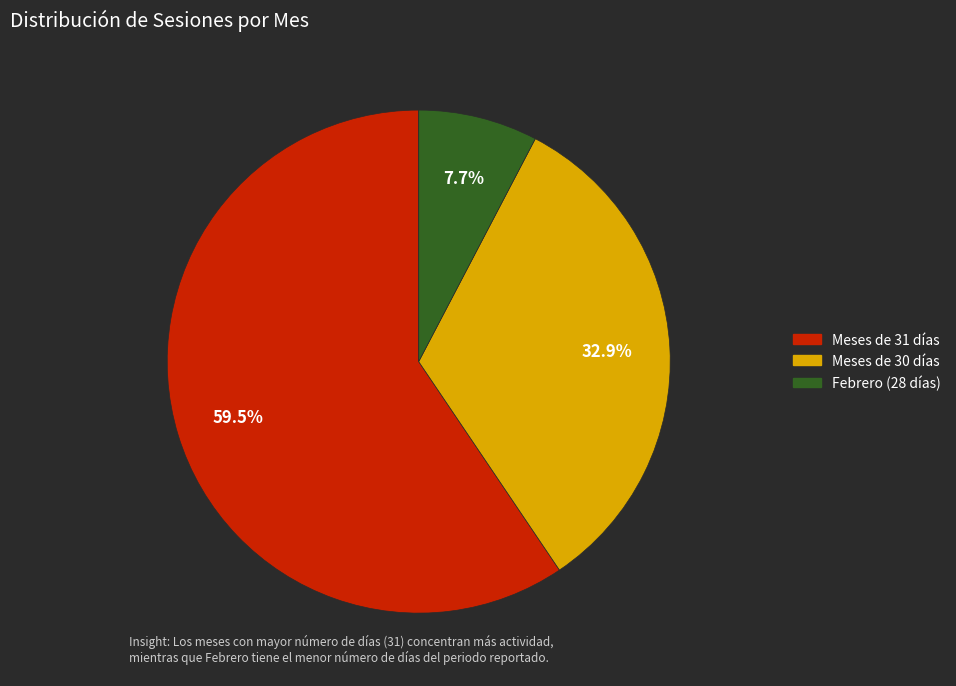

Does any single category account for the majority?

Yes